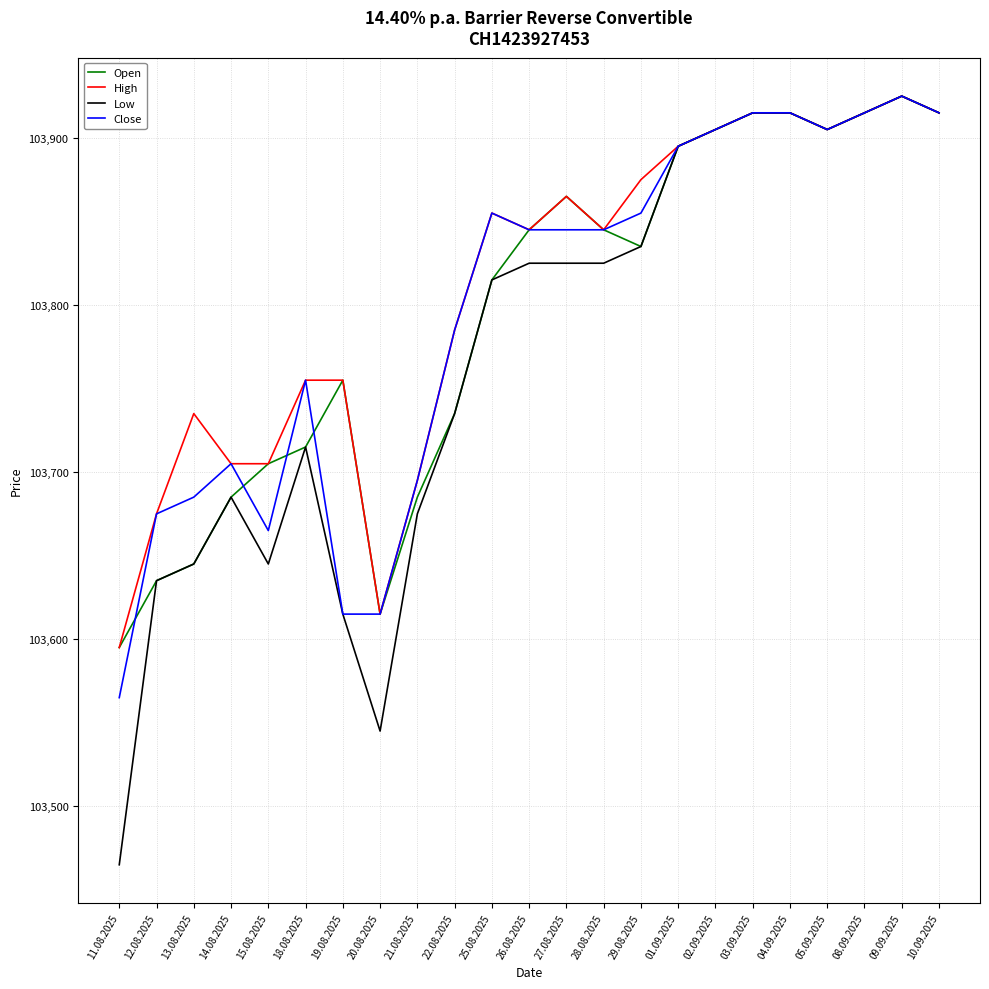

What is the sum of all Open values?

2387265